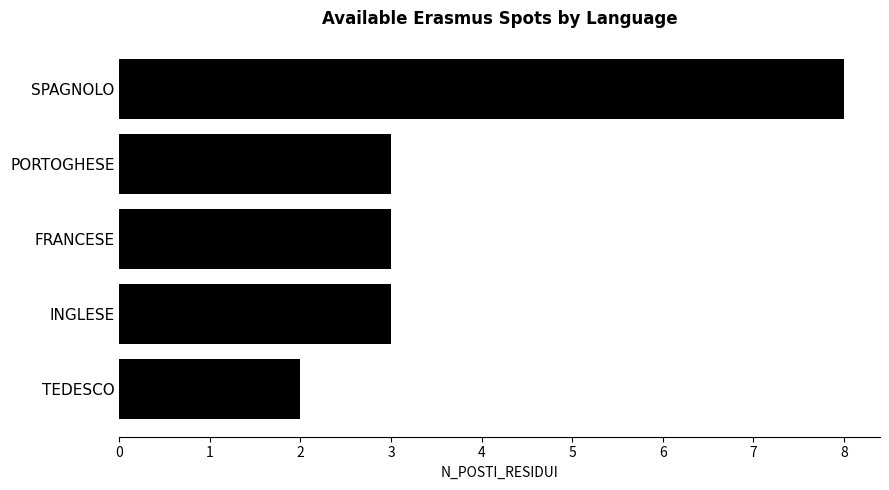

Read the value at INGLESE.

3